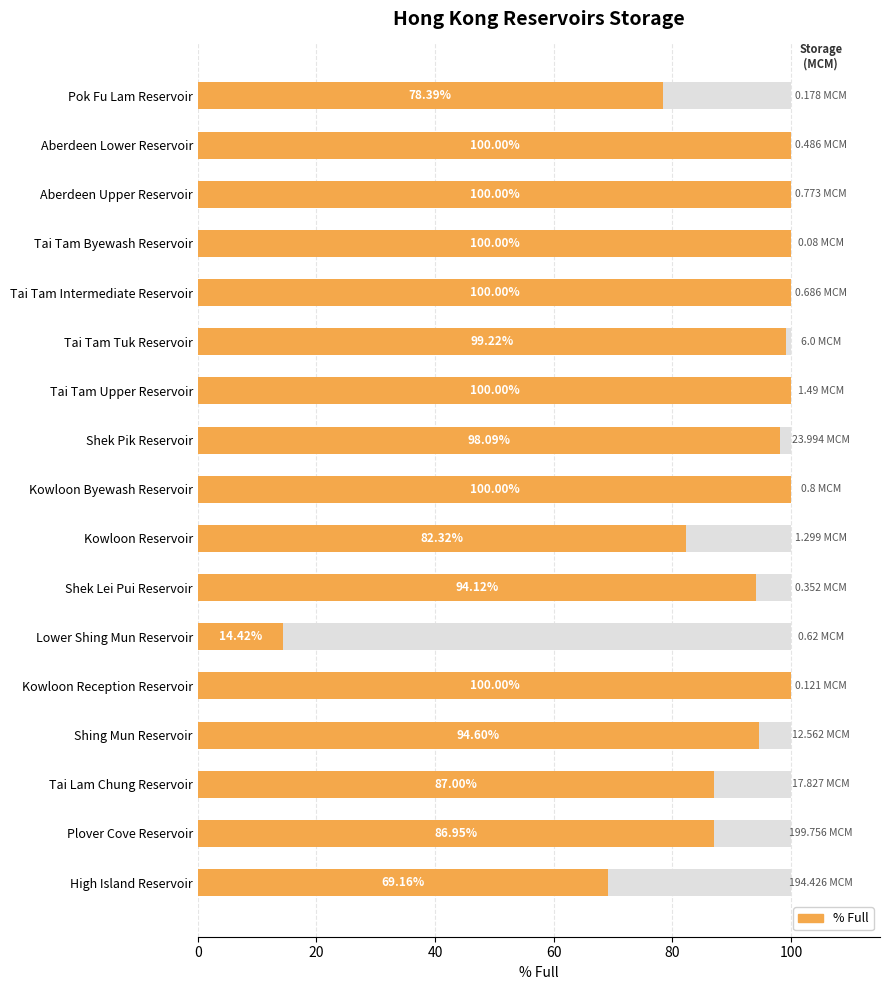

What is the change in value from Tai Tam Intermediate Reservoir to Shing Mun Reservoir?

-5.4